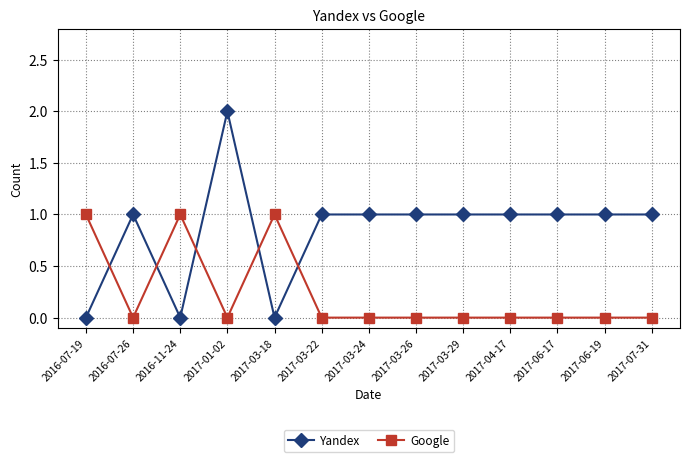

Rank the series at 2017-06-17 from lowest to highest value.

Google, Yandex